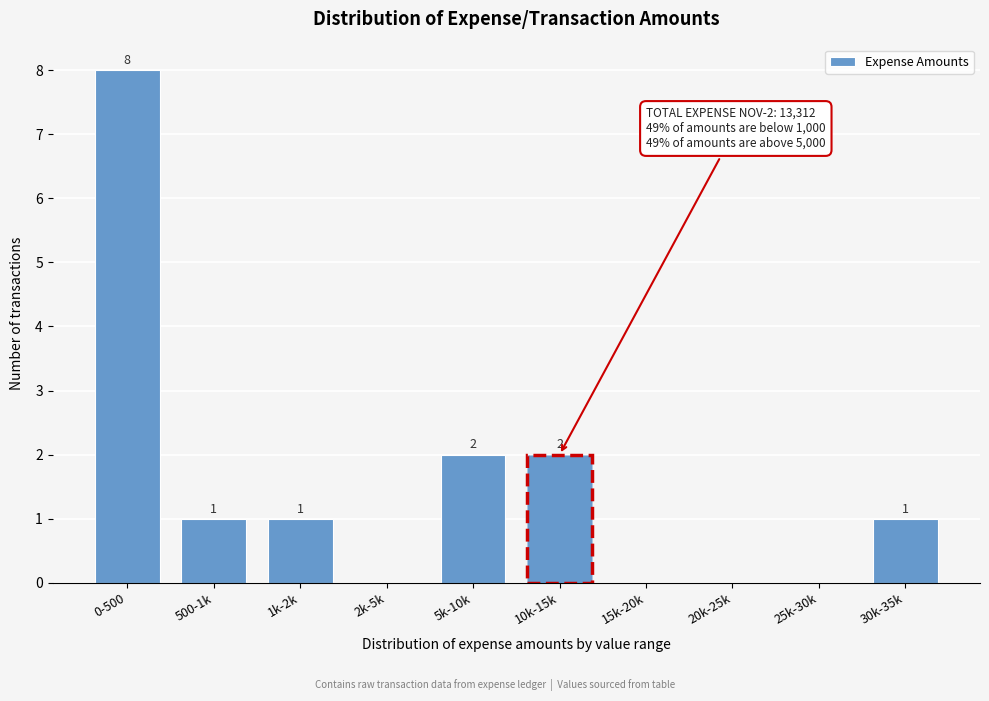

Reading left to right, what are all the values shown in this chart?

0-500=8	500-1k=1	1k-2k=1	2k-5k=0	5k-10k=2	10k-15k=2	15k-20k=0	20k-25k=0	25k-30k=0	30k-35k=1